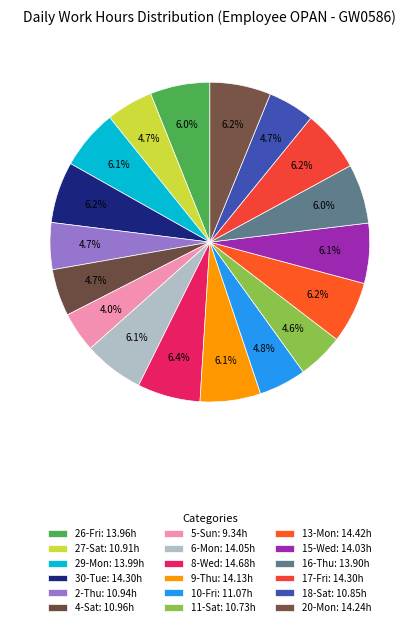

Rank the categories by value from highest to lowest.

8-Wed, 13-Mon, 30-Tue, 17-Fri, 20-Mon, 9-Thu, 6-Mon, 15-Wed, 29-Mon, 26-Fri, 16-Thu, 10-Fri, 4-Sat, 2-Thu, 27-Sat, 18-Sat, 11-Sat, 5-Sun